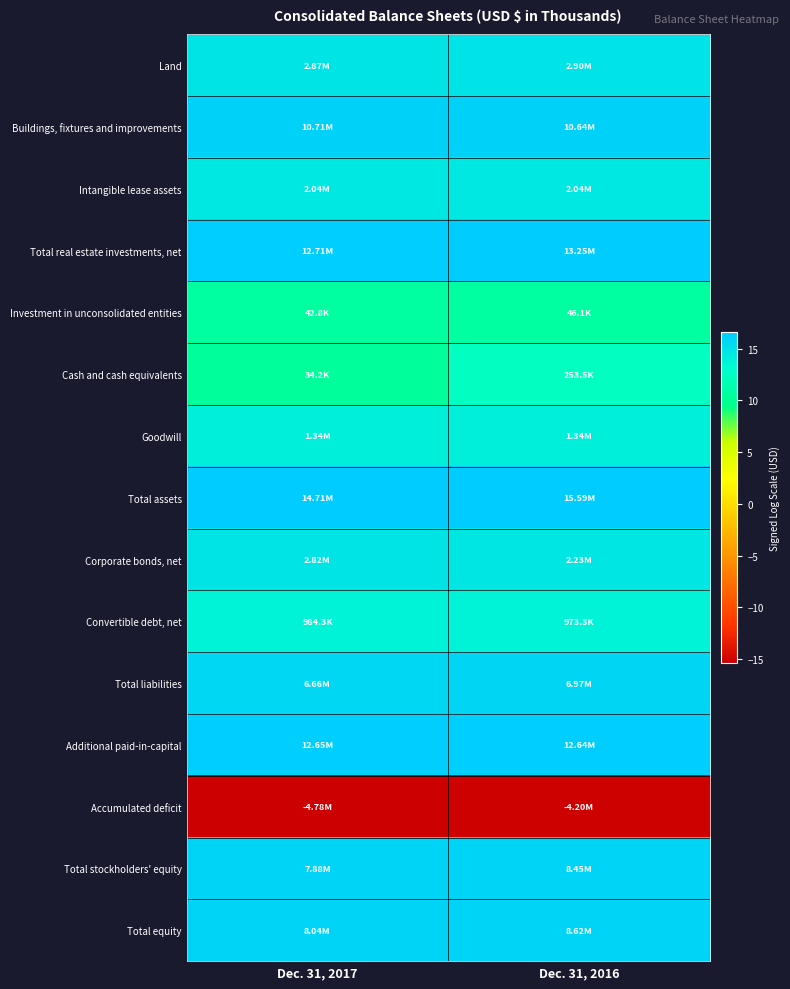

Reading left to right, list all the values displayed in this chart.

Land: Dec. 31, 2017=14.9	Dec. 31, 2016=14.9
Buildings, fixtures and improvements: Dec. 31, 2017=16.2	Dec. 31, 2016=16.2
Intangible lease assets: Dec. 31, 2017=14.5	Dec. 31, 2016=14.5
Total real estate investments, net: Dec. 31, 2017=16.4	Dec. 31, 2016=16.4
Investment in unconsolidated entities: Dec. 31, 2017=10.7	Dec. 31, 2016=10.7
Cash and cash equivalents: Dec. 31, 2017=10.4	Dec. 31, 2016=12.4
Goodwill: Dec. 31, 2017=14.1	Dec. 31, 2016=14.1
Total assets: Dec. 31, 2017=16.5	Dec. 31, 2016=16.6
Corporate bonds, net: Dec. 31, 2017=14.9	Dec. 31, 2016=14.6
Convertible debt, net: Dec. 31, 2017=13.8	Dec. 31, 2016=13.8
Total liabilities: Dec. 31, 2017=15.7	Dec. 31, 2016=15.8
Additional paid-in-capital: Dec. 31, 2017=16.4	Dec. 31, 2016=16.4
Accumulated deficit: Dec. 31, 2017=-15.4	Dec. 31, 2016=-15.3
Total stockholders' equity: Dec. 31, 2017=15.9	Dec. 31, 2016=15.9
Total equity: Dec. 31, 2017=15.9	Dec. 31, 2016=16.0